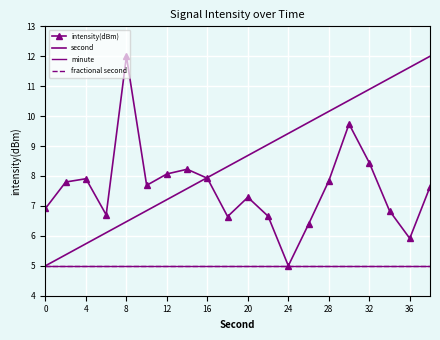

At how many categories does at least one series exceed 5?

20